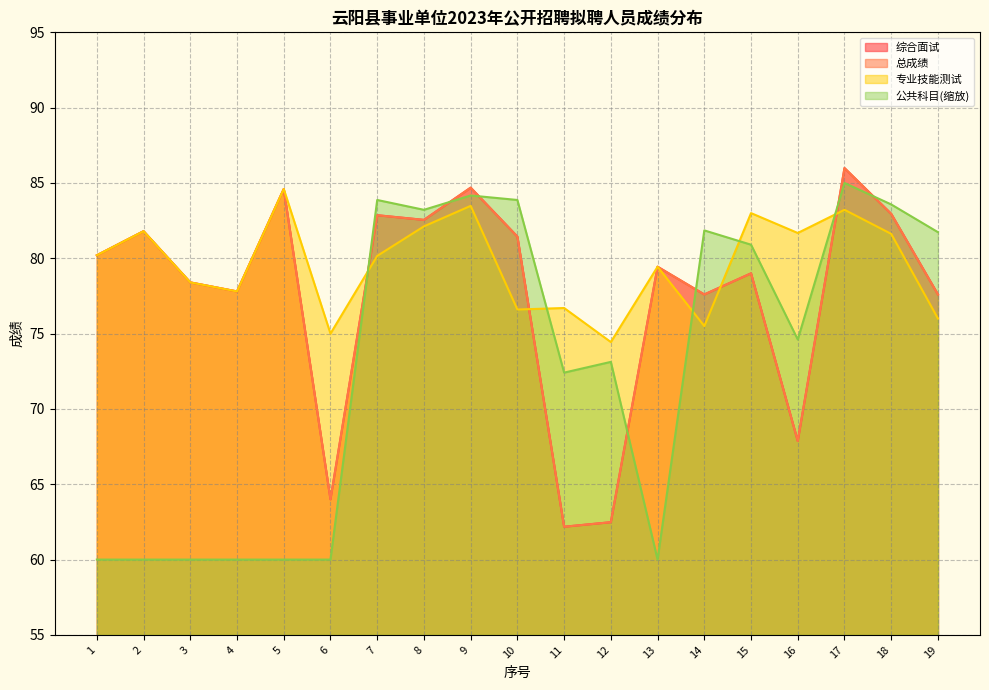

The value of 专业技能测试 at 3 is 78.4. True or false?

True